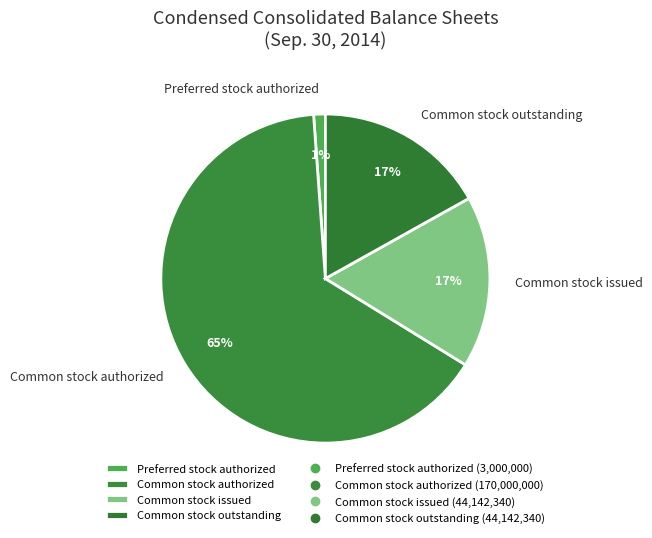

To the nearest percent, what is the difference between the largest and smallest slice percentages?

64%